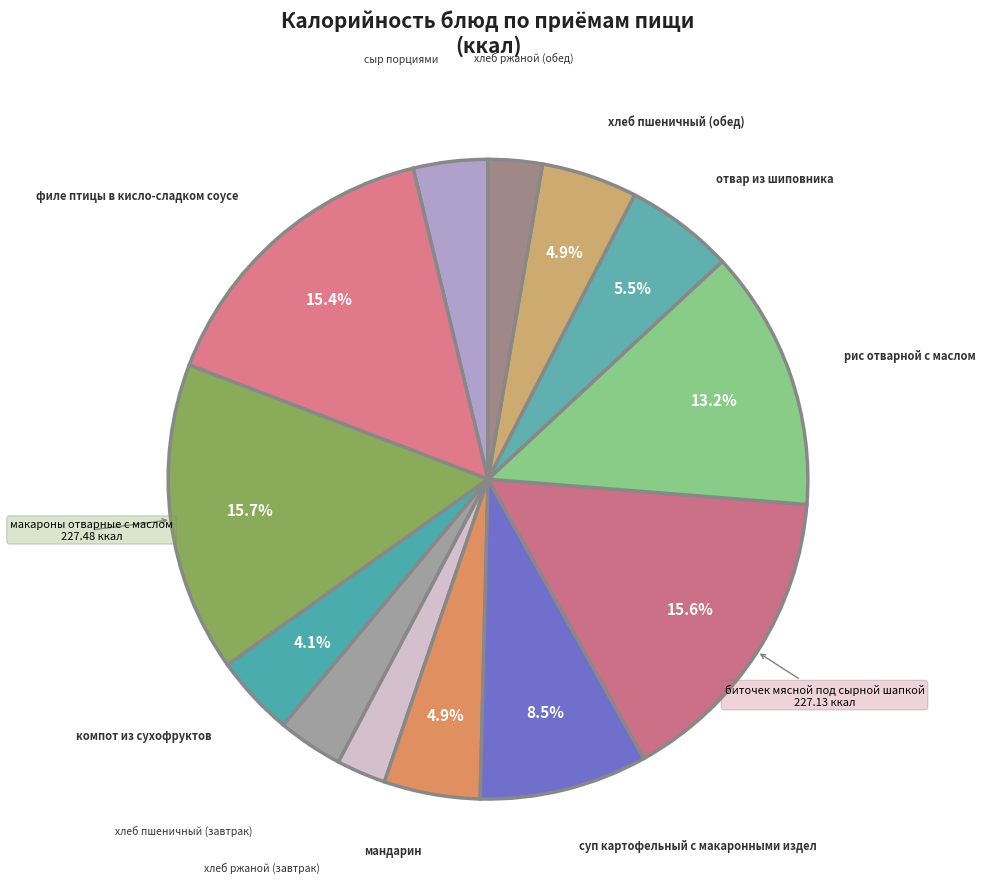

How many slices are in this pie chart?

13